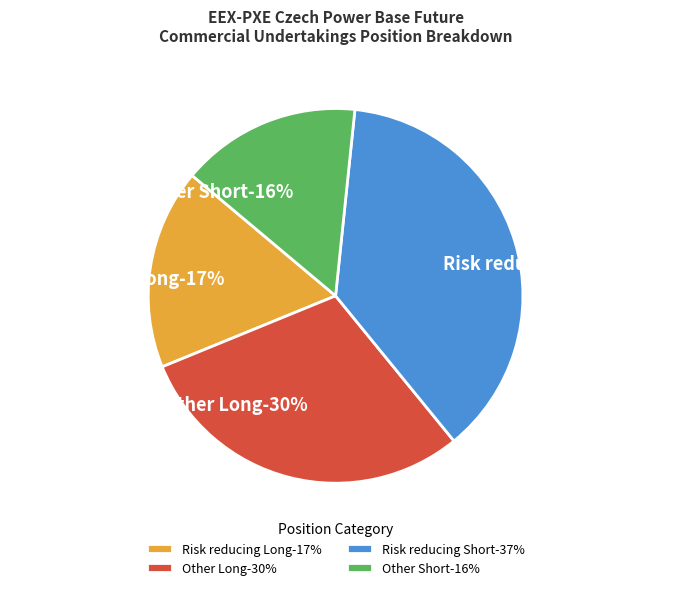

What percentage do Risk reducing Short and Other Long together represent?

67.2%